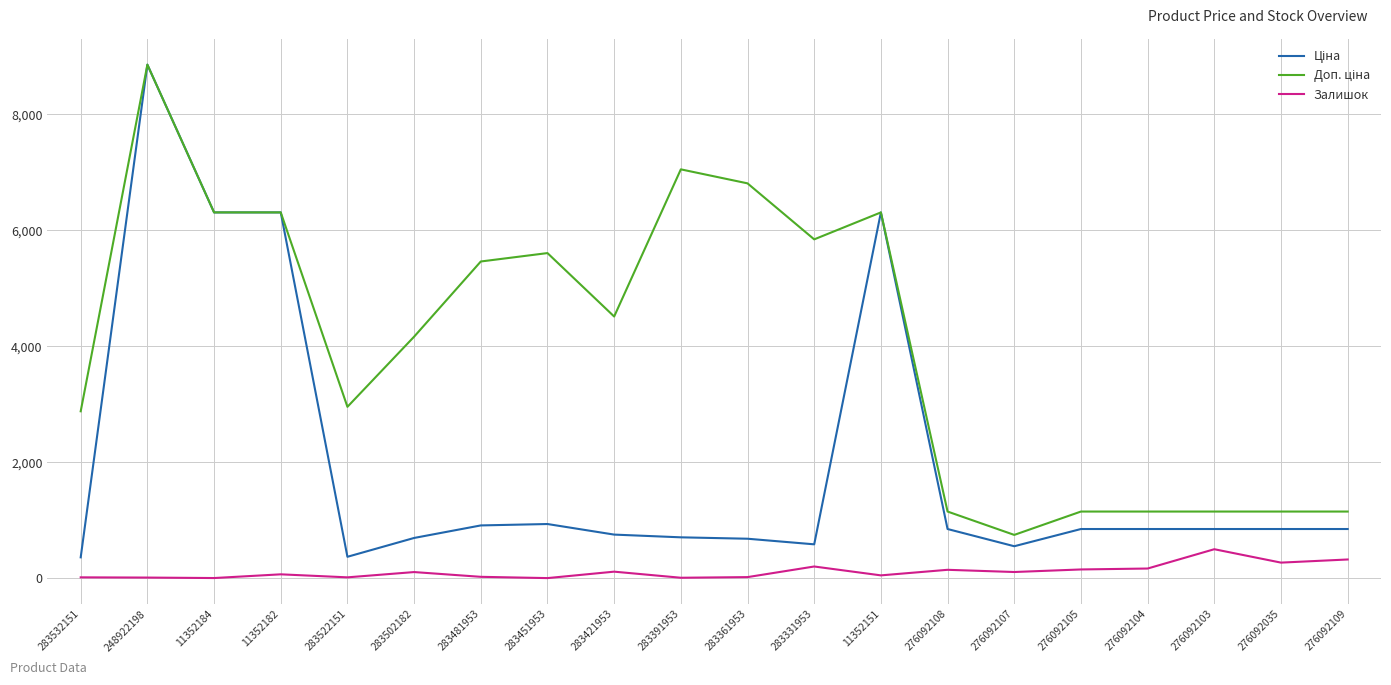

What is the greatest value displayed?

8856.7